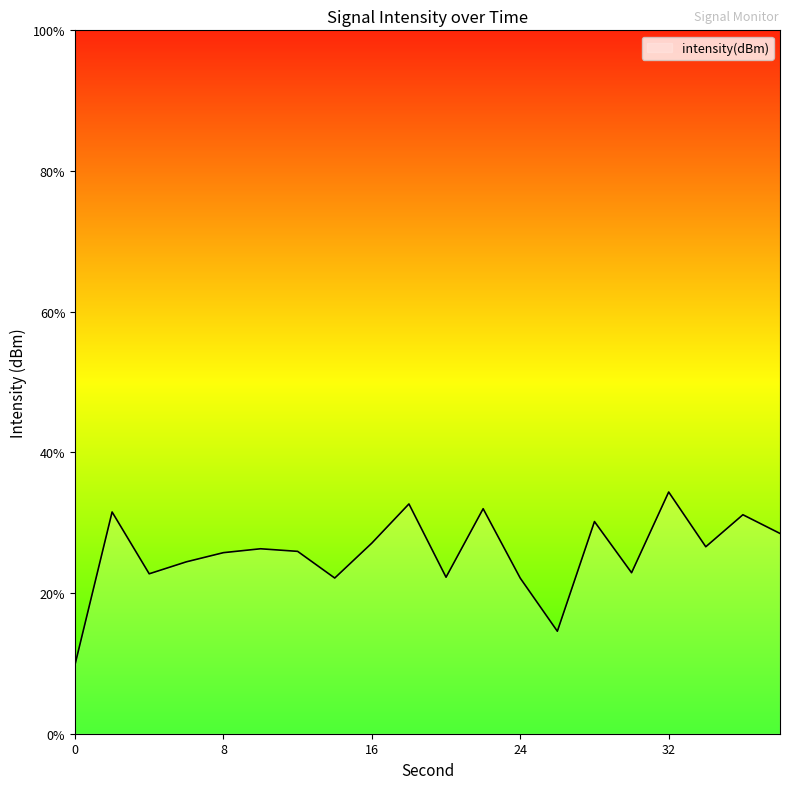

How many lines are shown in the chart?

1